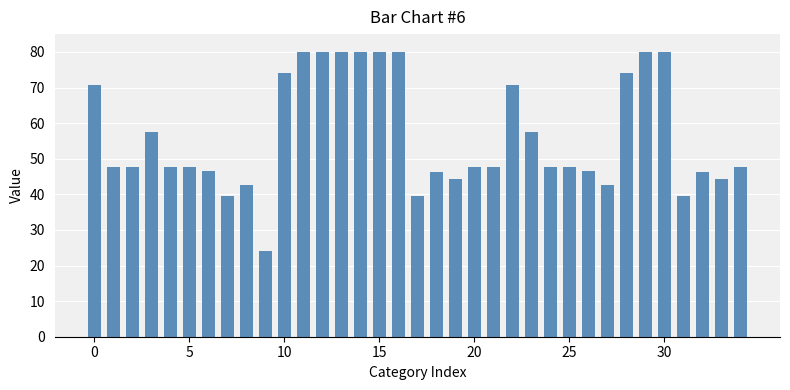

What is the value of the 22nd bar from the left?

47.8